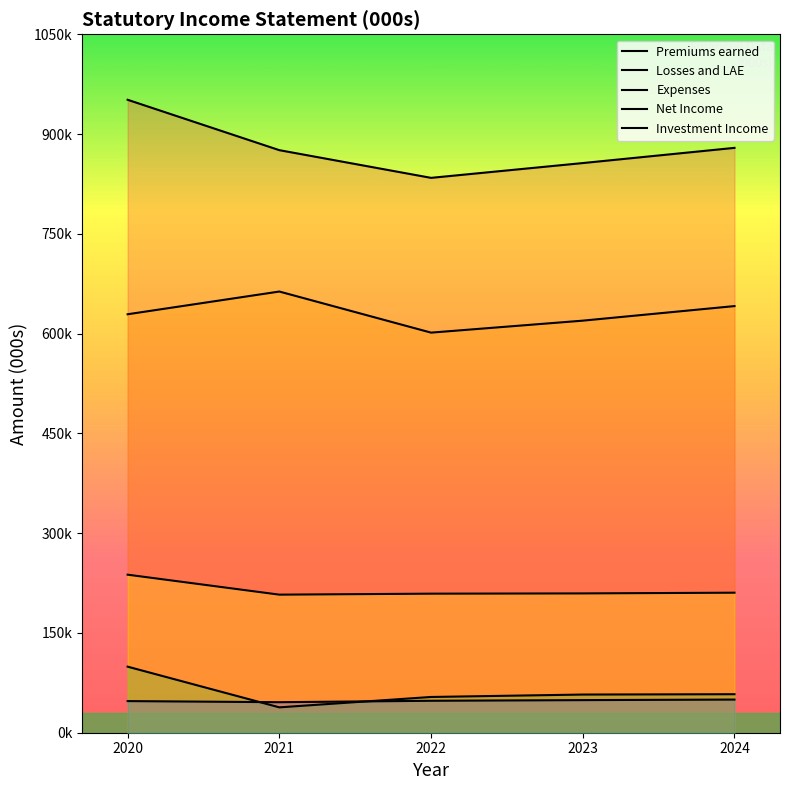

What is the difference between the Premiums earned values at 2021 and 2024?

3455